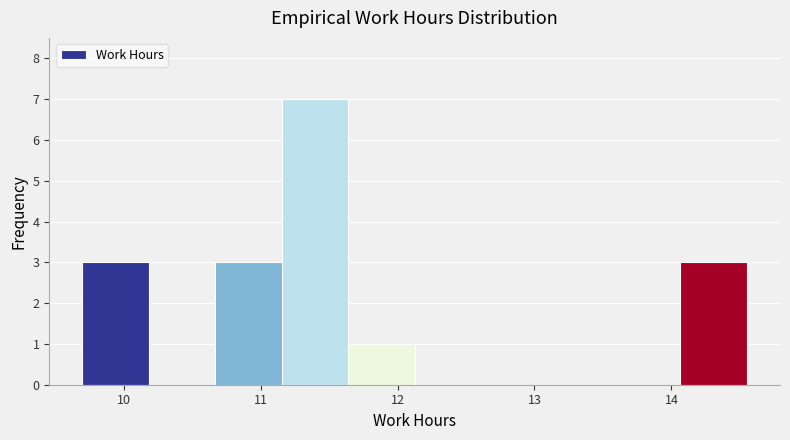

Reading left to right, list every bar in this chart as the range it spans on the x-axis followed by its height. Neither the bar edges nor the heights are printed on the chart, so give them approximately, as read against the axes.

9.7 to 10.2: 3
10.2 to 10.7: 0
10.7 to 11.2: 3
11.2 to 11.6: 7
11.6 to 12.1: 1
12.1 to 12.6: 0
12.6 to 13.1: 0
13.1 to 13.6: 0
13.6 to 14.1: 0
14.1 to 14.6: 3